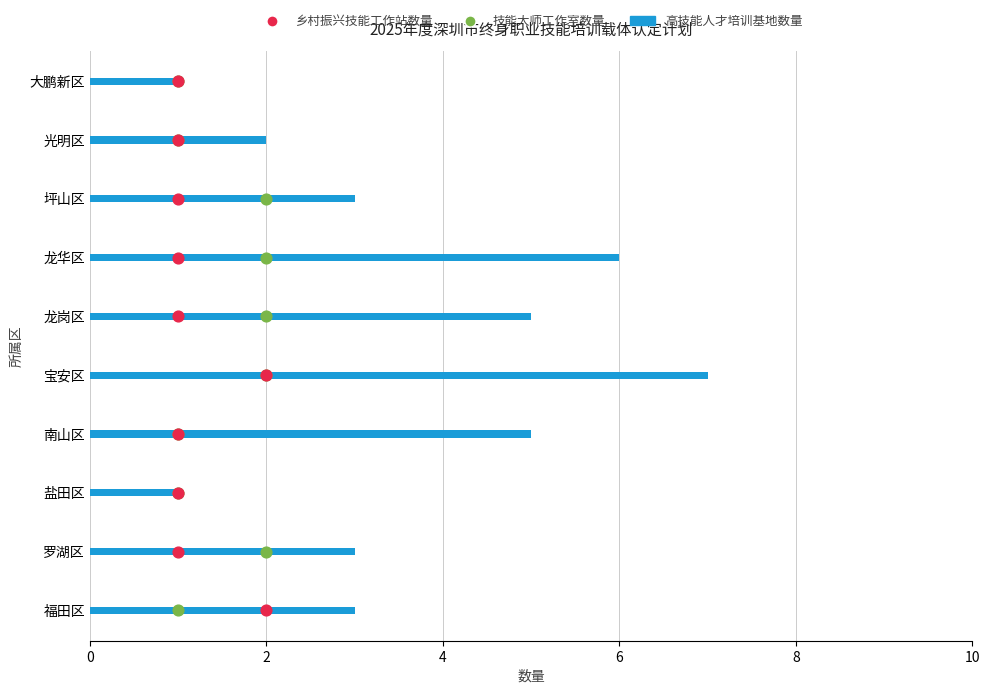

Is the value of 乡村振兴技能工作站数量 at 7 greater than the value of 技能大师工作室数量 at 9?

No